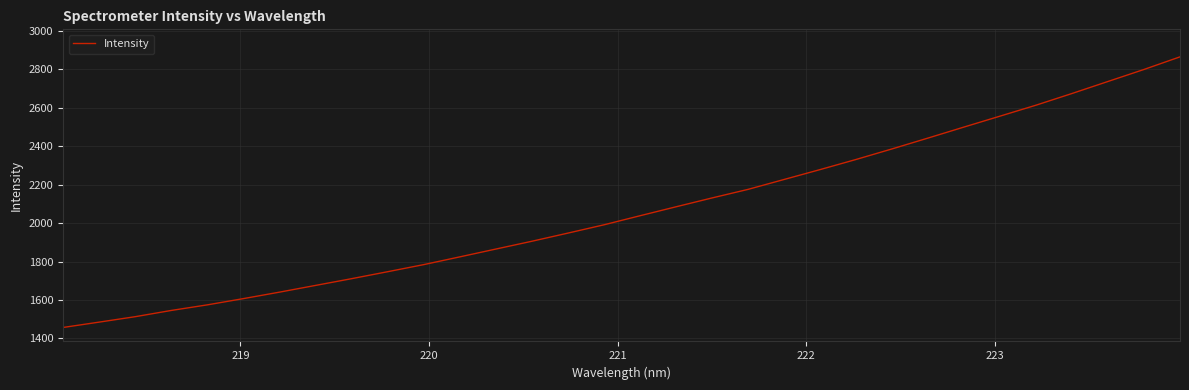

What is the smallest value displayed?

1456.6